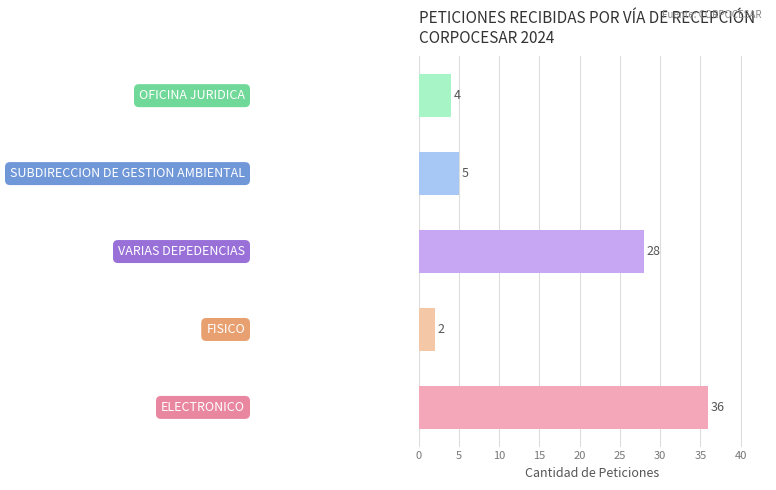

What is the maximum value shown in the chart?

36